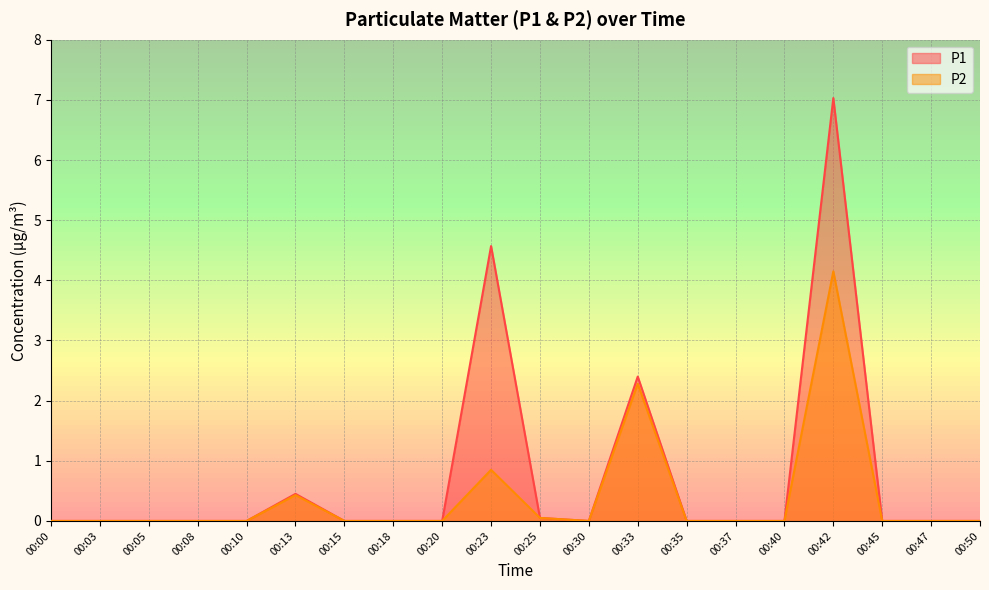

At which category does P1 reach its first local peak?

00:13